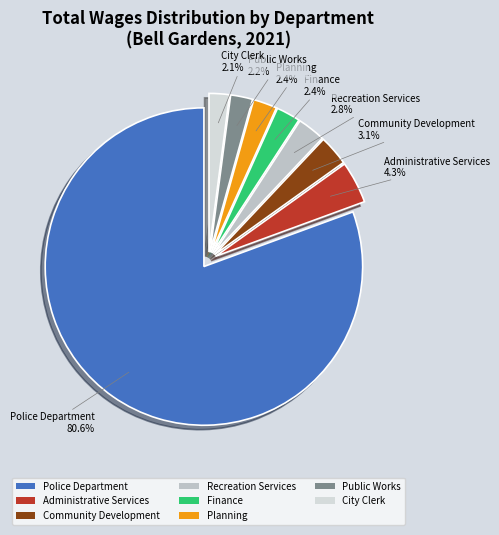

Which has a higher value, Planning or Community Development?

Community Development